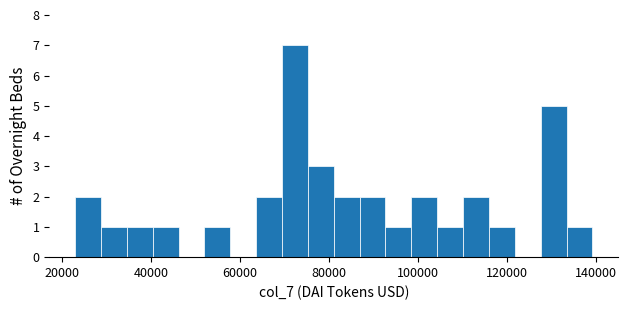

Read against the x-axis, roughly where is the centre of the tallest bar?

72000